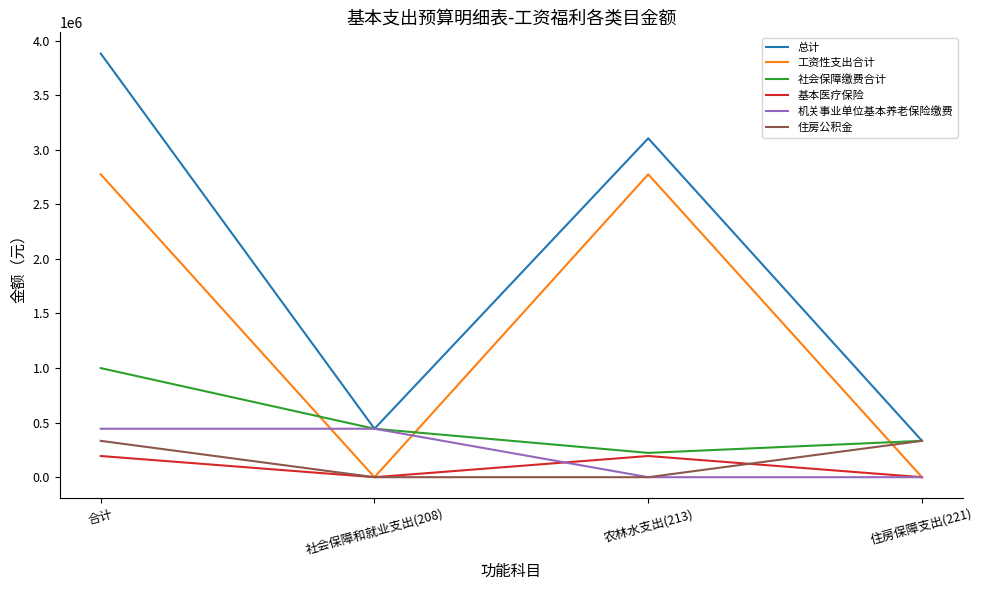

True or false: 住房公积金 has a value of 0.0 at 社会保障和就业支出(208).

True